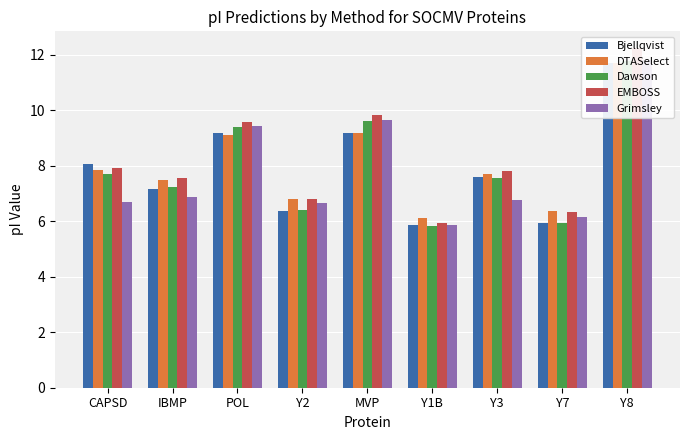

List the series in order of their peak value, highest first.

EMBOSS, Grimsley, Dawson, Bjellqvist, DTASelect